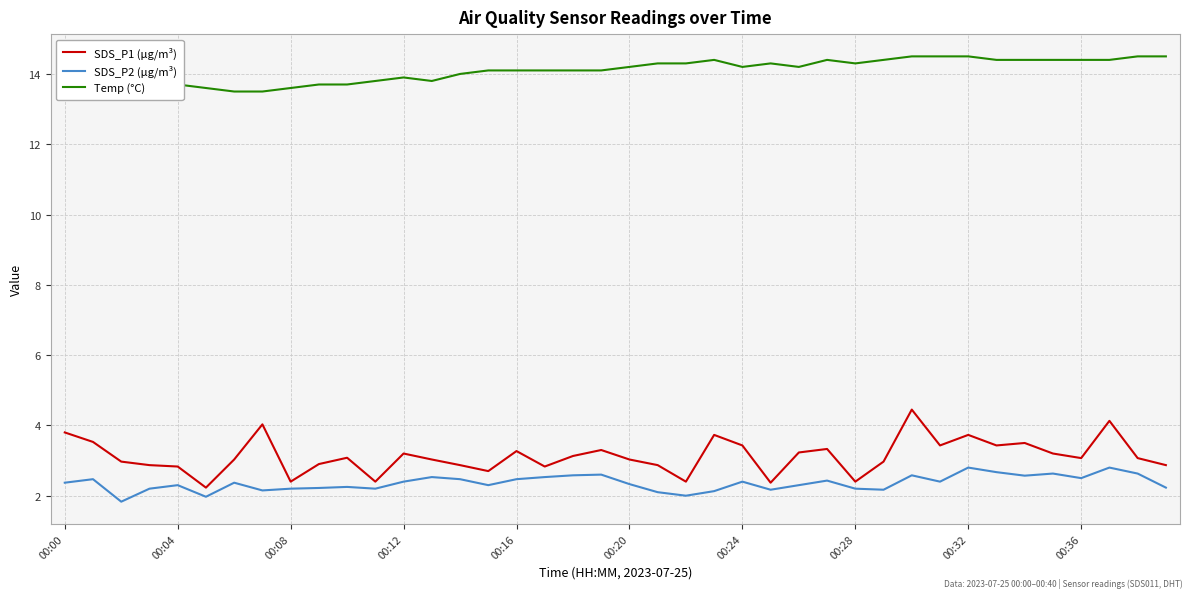

Which series has the largest total across all categories?

Temp (°C)